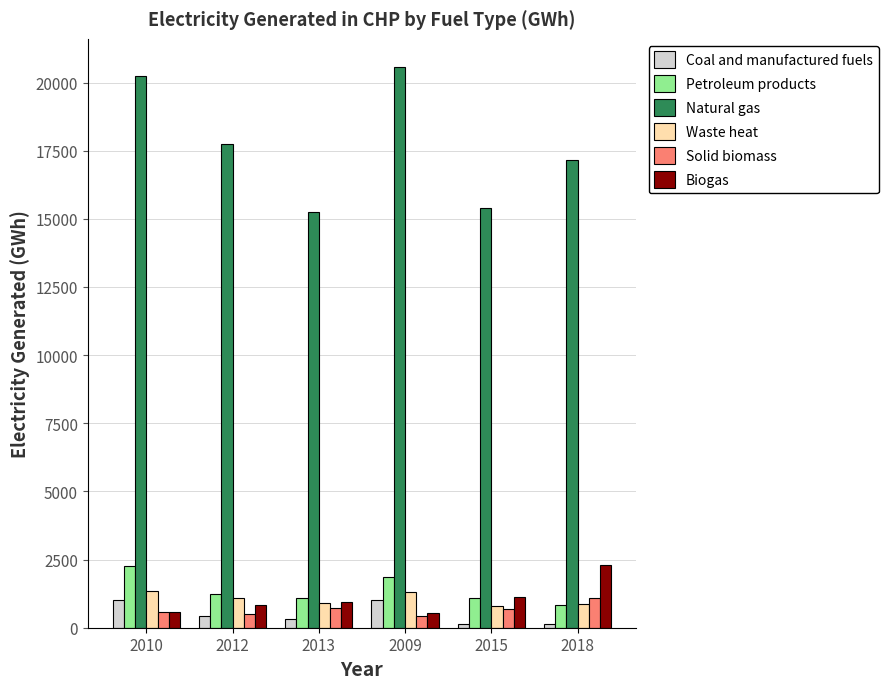

At how many categories does at least one series exceed 19763?

2